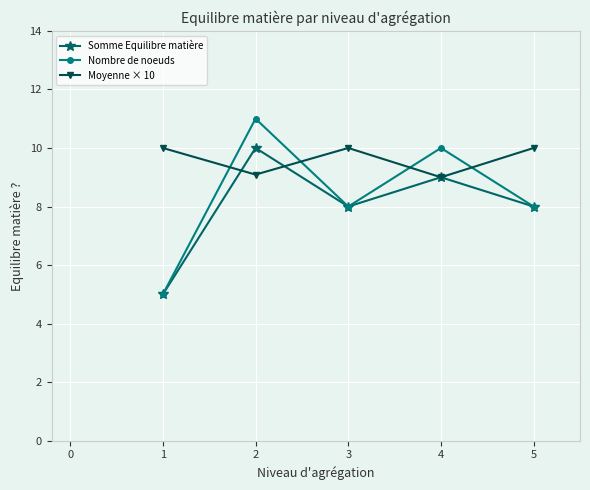

Rank the series by their average value, from highest to lowest.

Moyenne × 10, Nombre de noeuds, Somme Equilibre matière